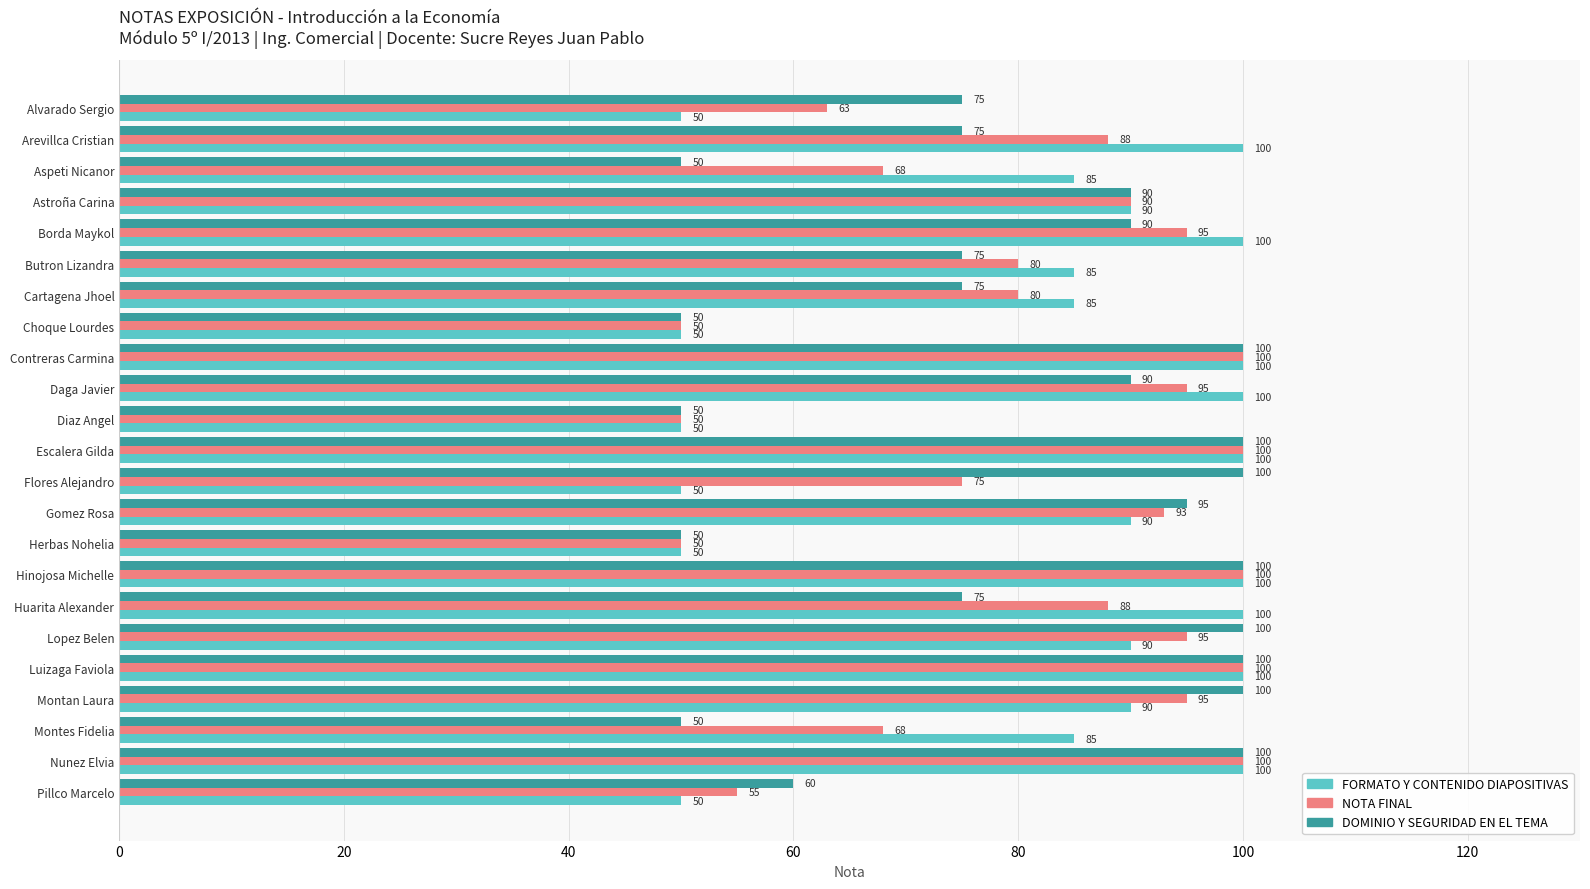

At Aspeti Nicanor, list the series in order from largest to smallest.

FORMATO Y CONTENIDO DIAPOSITIVAS, NOTA FINAL, DOMINIO Y SEGURIDAD EN EL TEMA